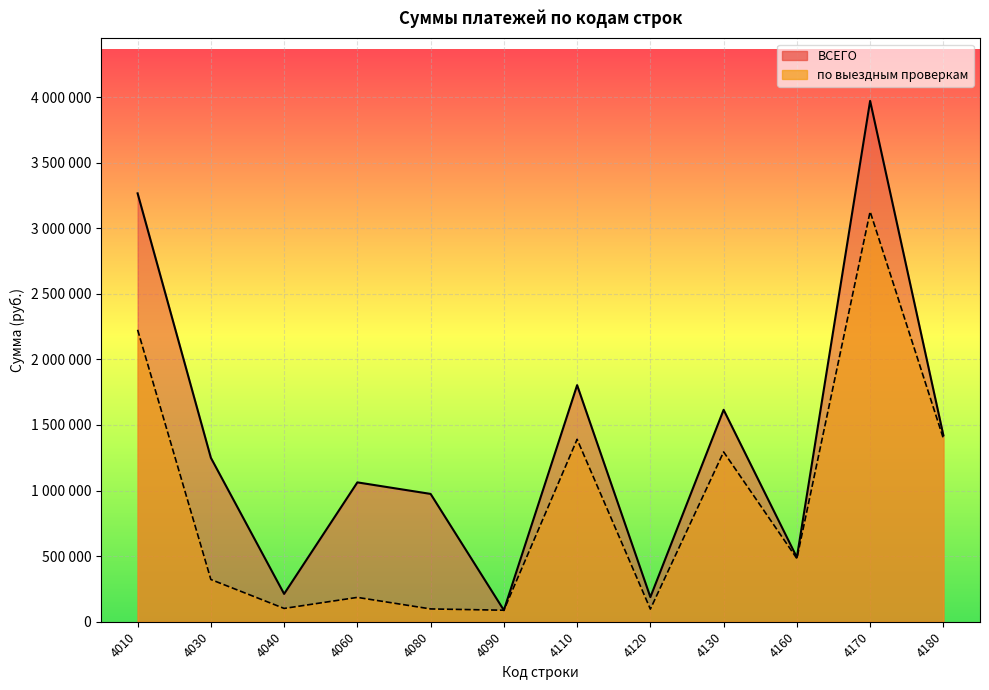

Where is ВСЕГО nearest to the value 2029290?

4110